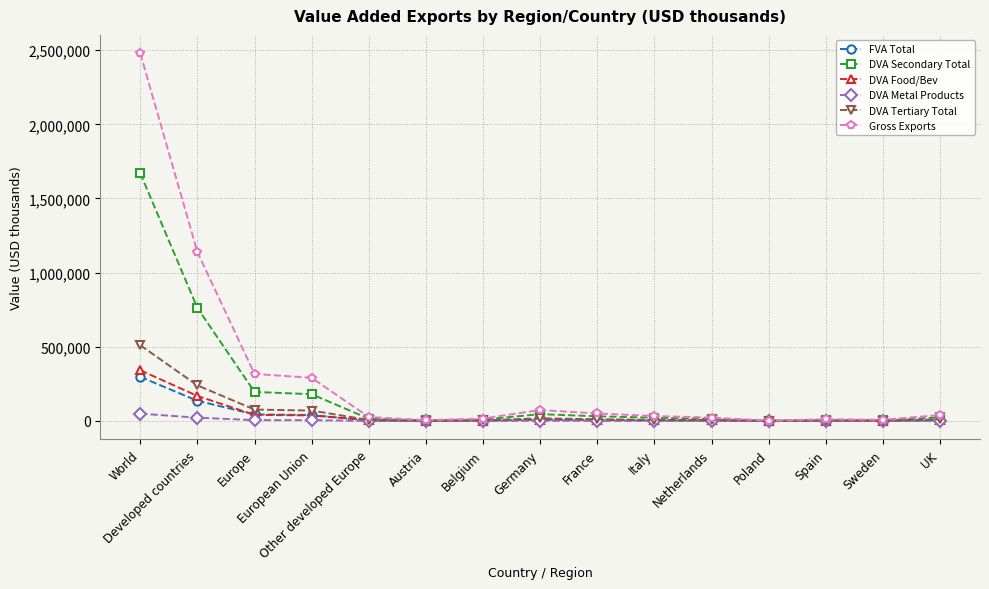

What is the highest value of the DVA Tertiary Total series?

510439.0